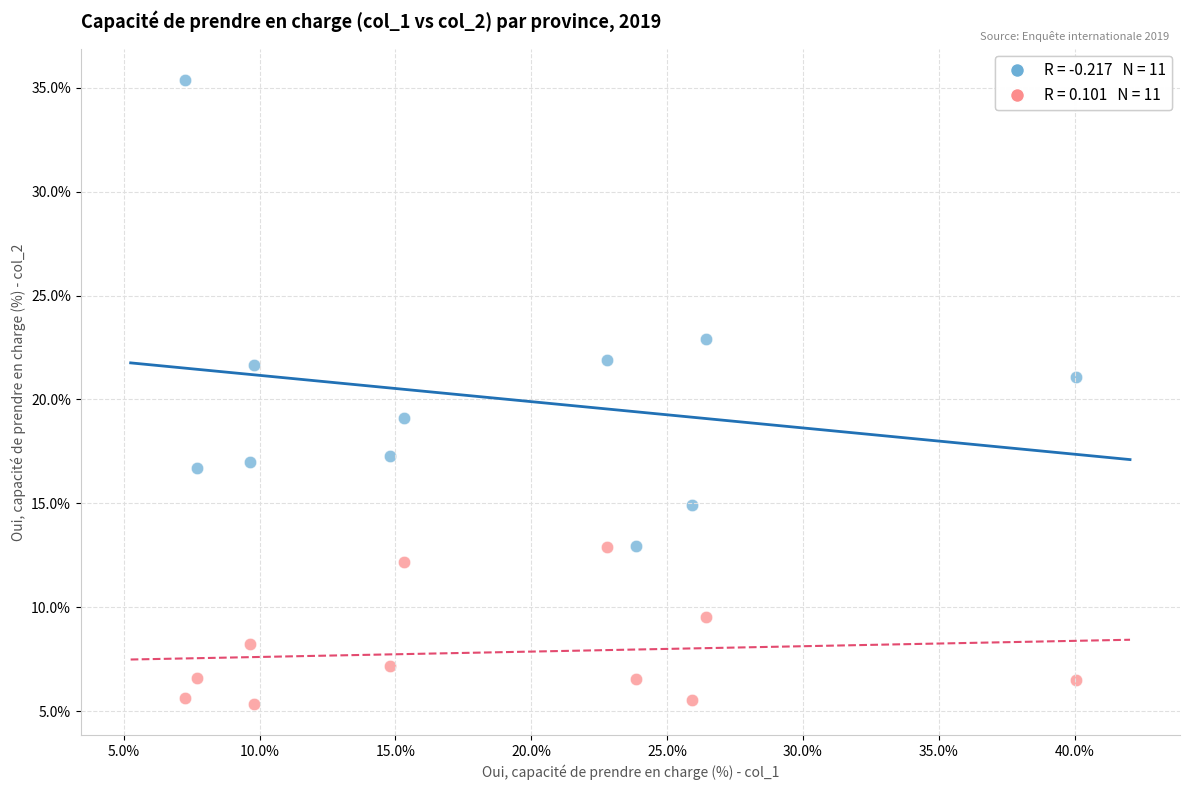

Across all data points, what is the range of Y values (max minus min)?

30.0